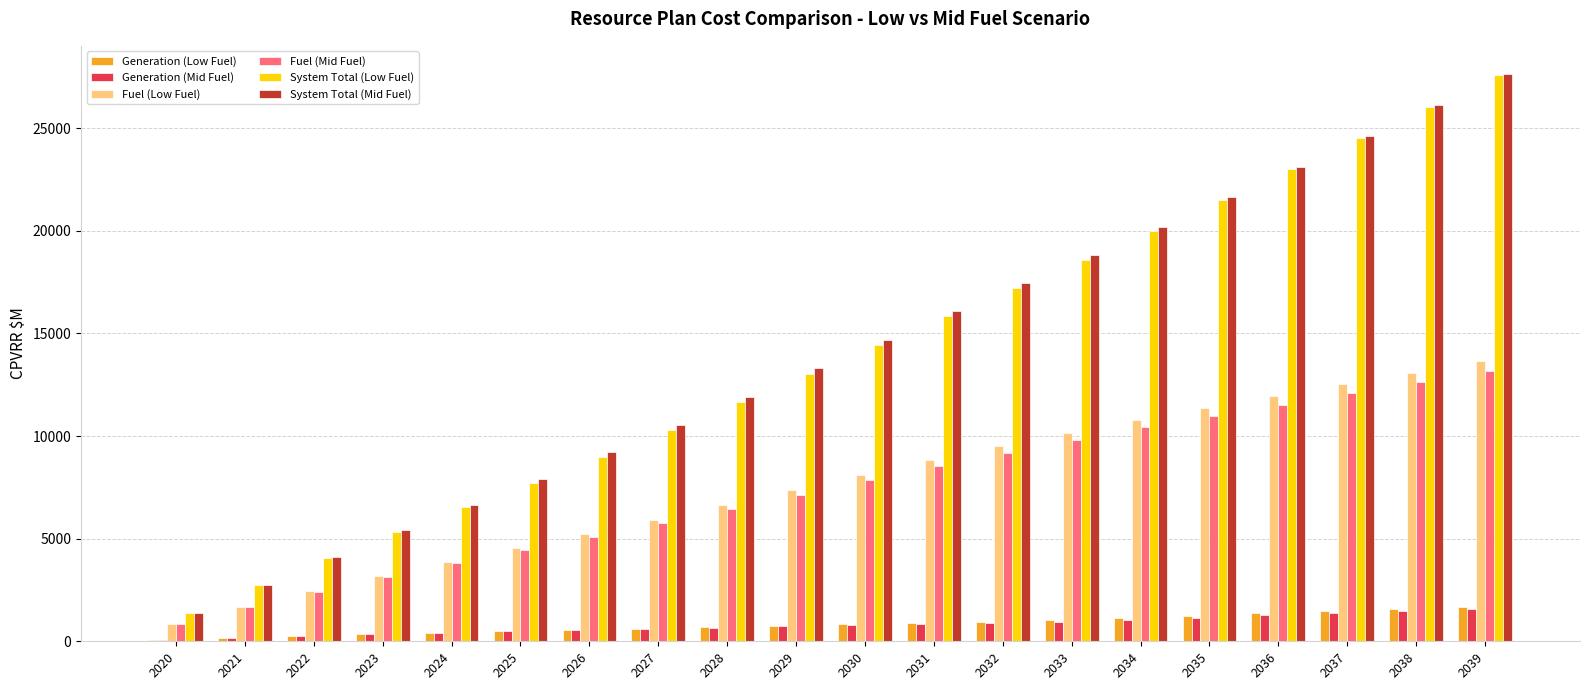

What is the total value across all series at 2038?

80920.8